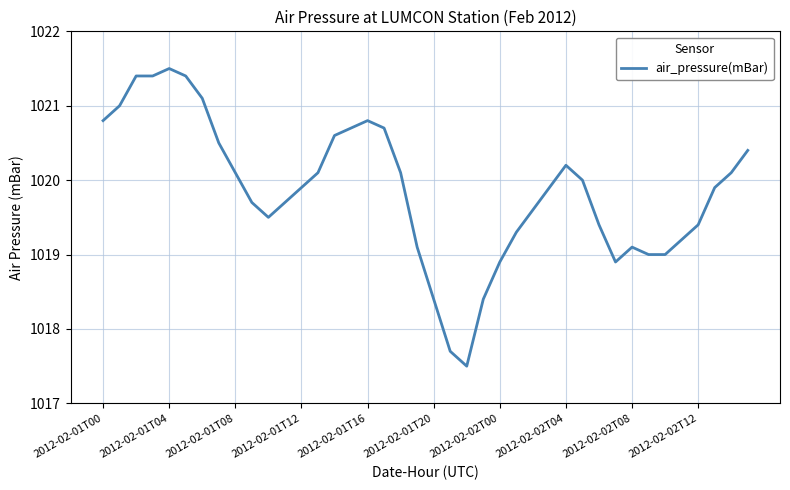

What is the difference between the maximum and minimum values?

4.0